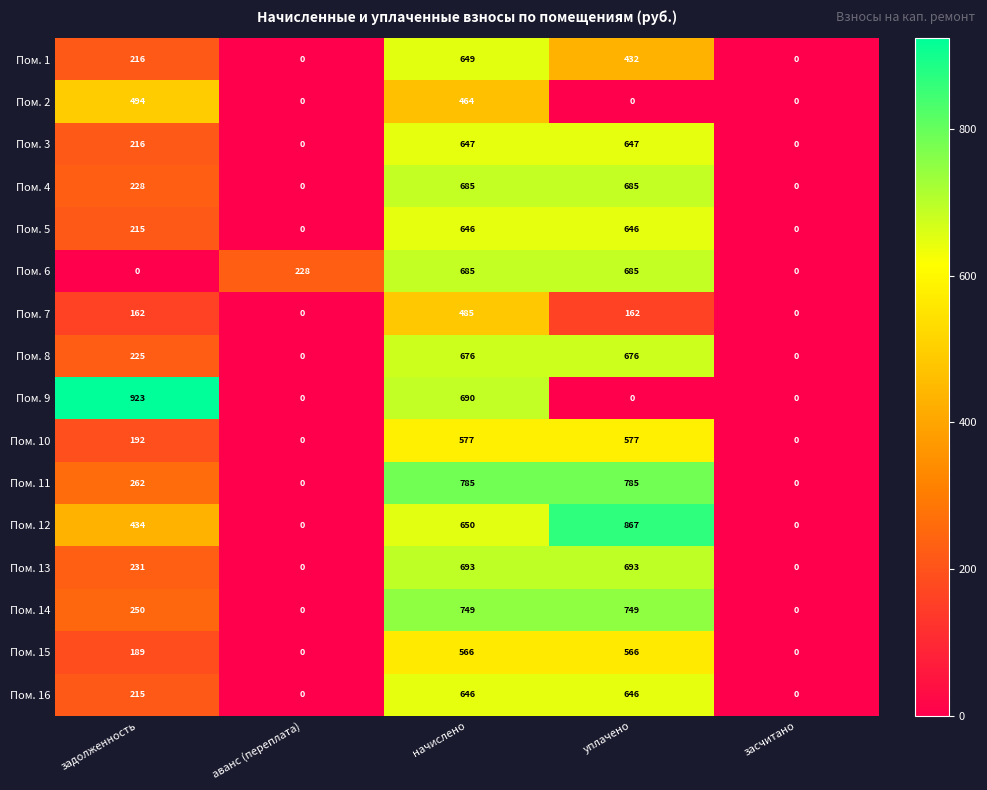

Which series changed the most between аванс (переплата) and засчитано?

Пом. 6